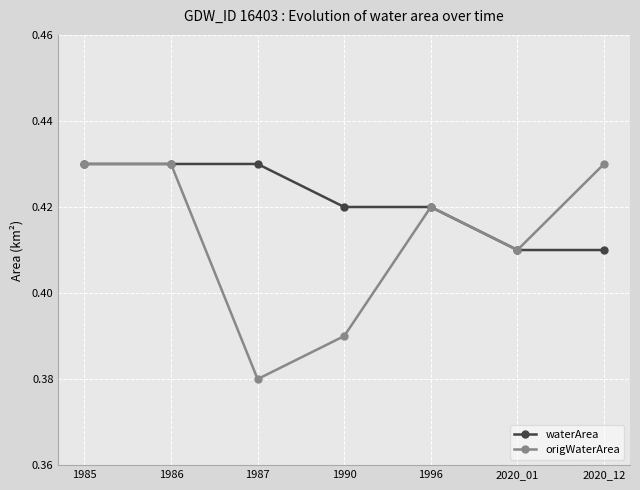

Count the waterArea values in the range 0 to 1.

7